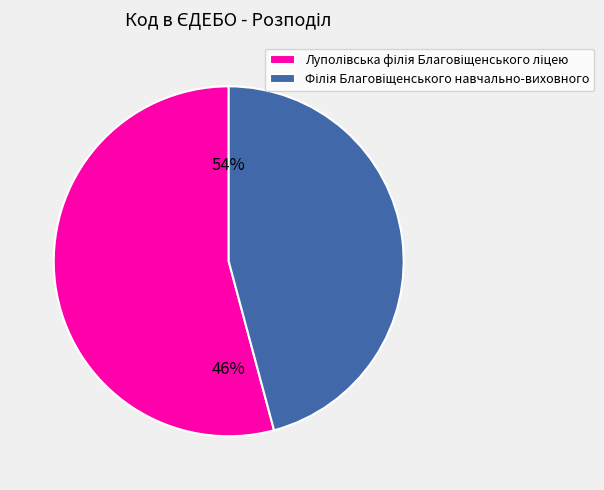

The Луполівська філія Благовіщенського ліцею slice represents 61% of the pie. True or false?

False